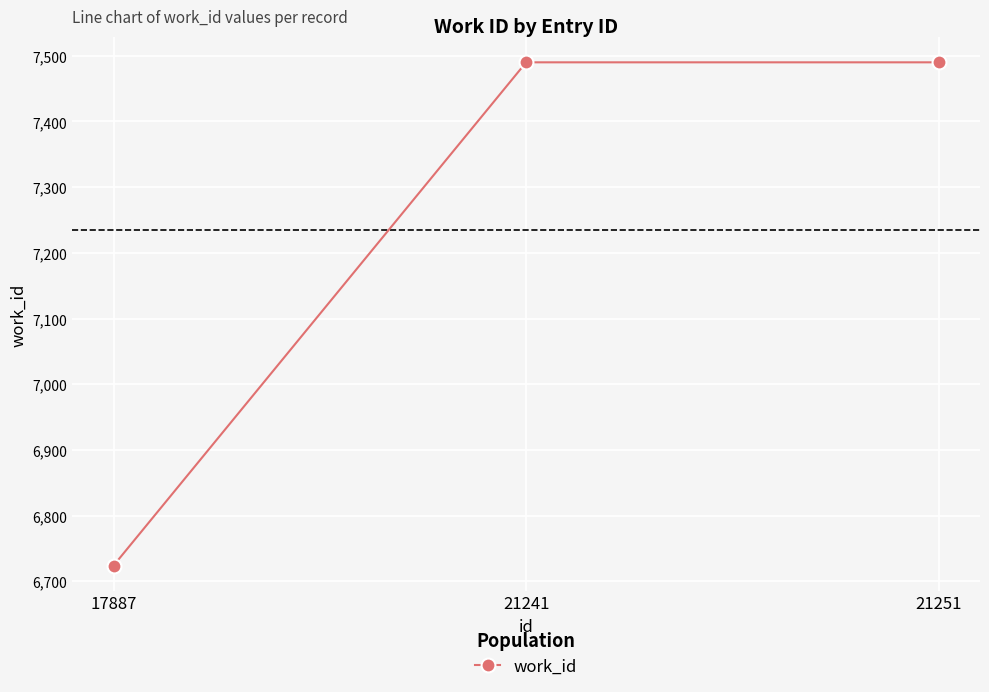

Which label corresponds to the smallest value in the chart?

17887